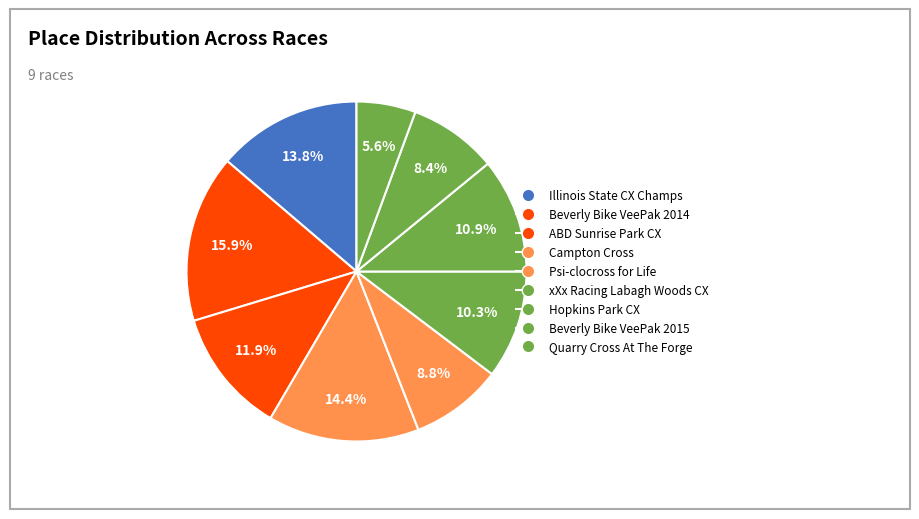

How many slices are in this pie chart?

9